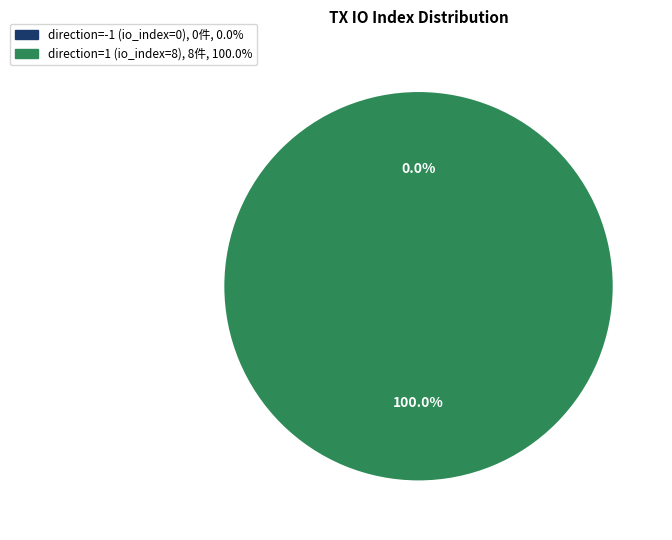

To the nearest percent, what is the combined percentage of direction=-1 (io_index=0) and direction=1 (io_index=8)?

100%